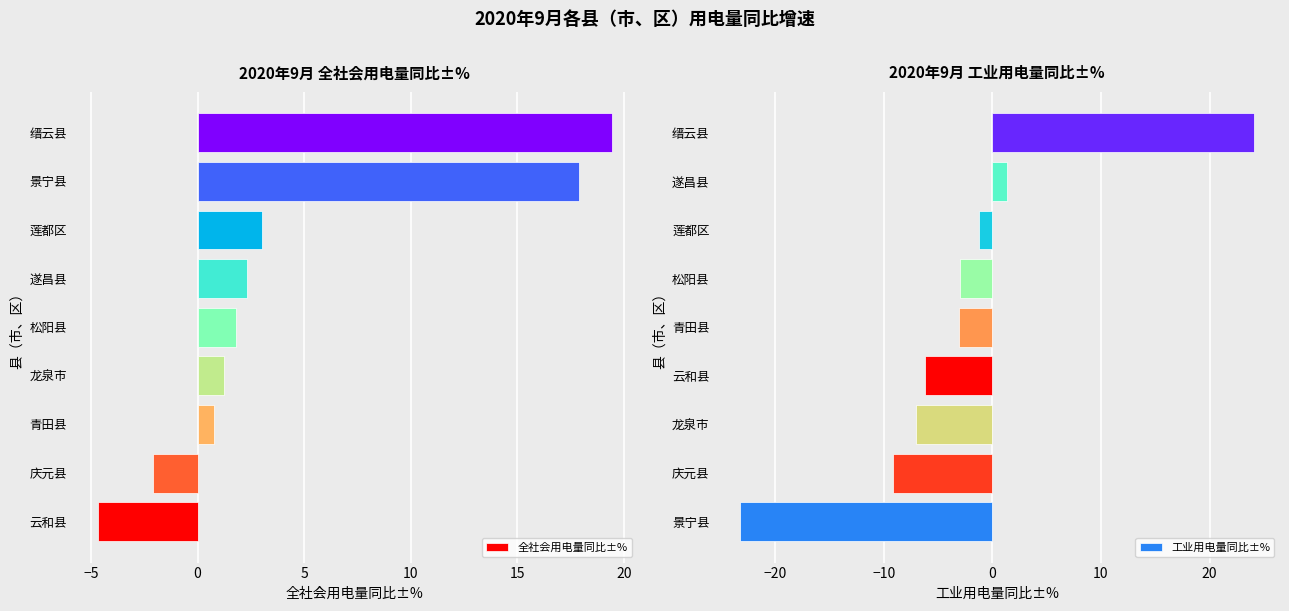

Where is 全社会用电量同比±% nearest to the value 7?

莲都区